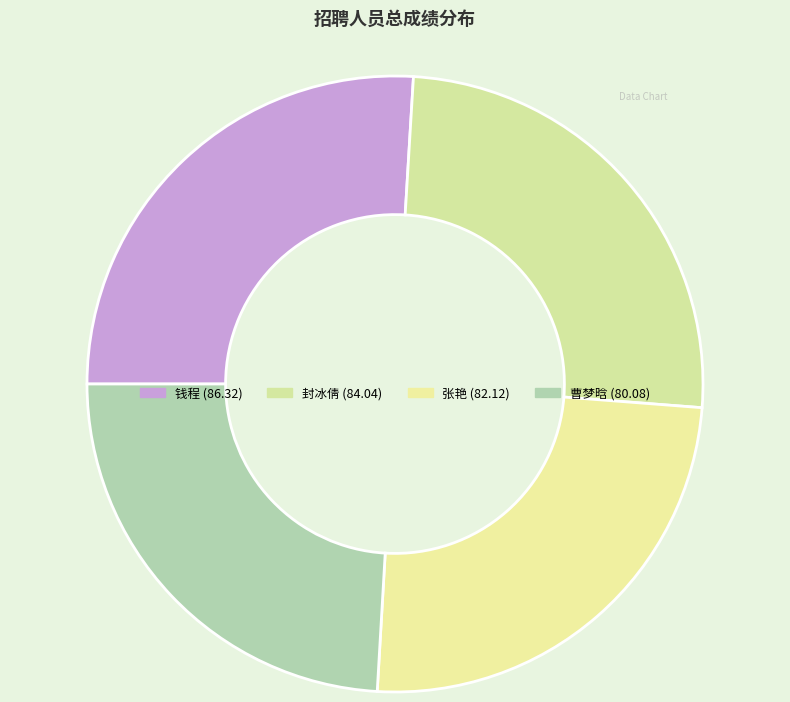

What portion of the pie excludes 钱程 (86.32)?

74.0%